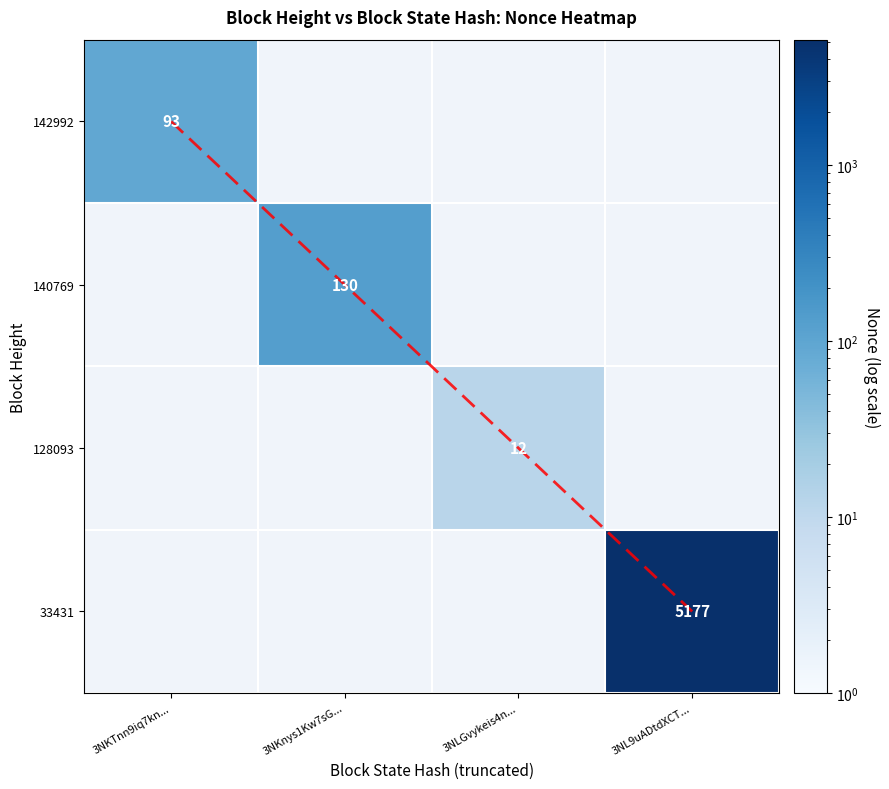

How many values in 140769 are above zero?

1